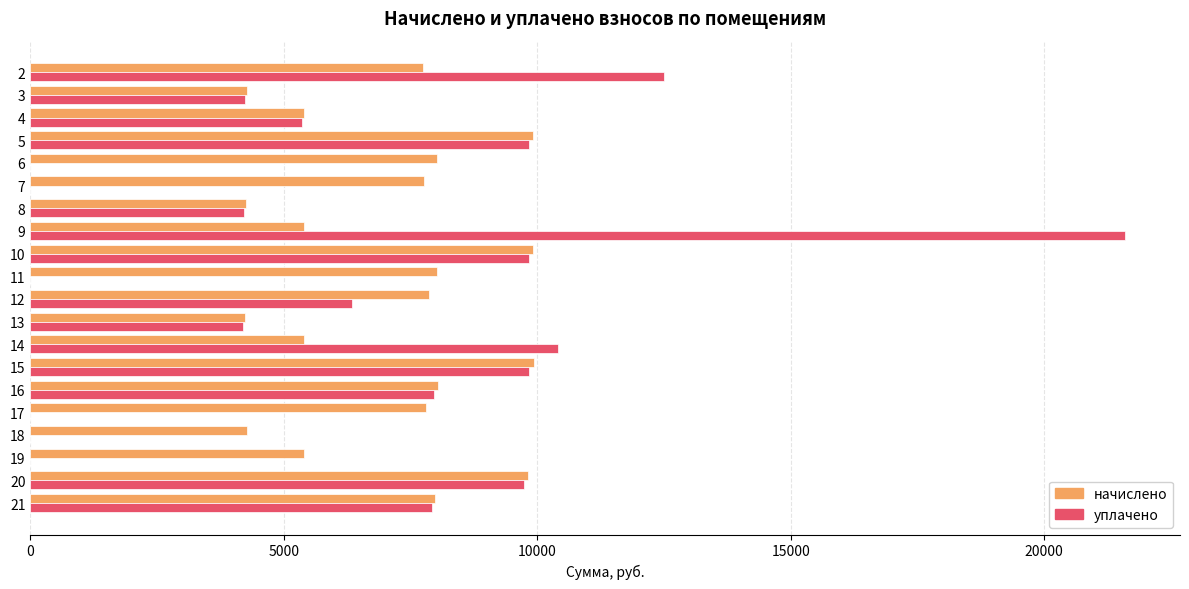

Which series has the largest total across all categories?

начислено